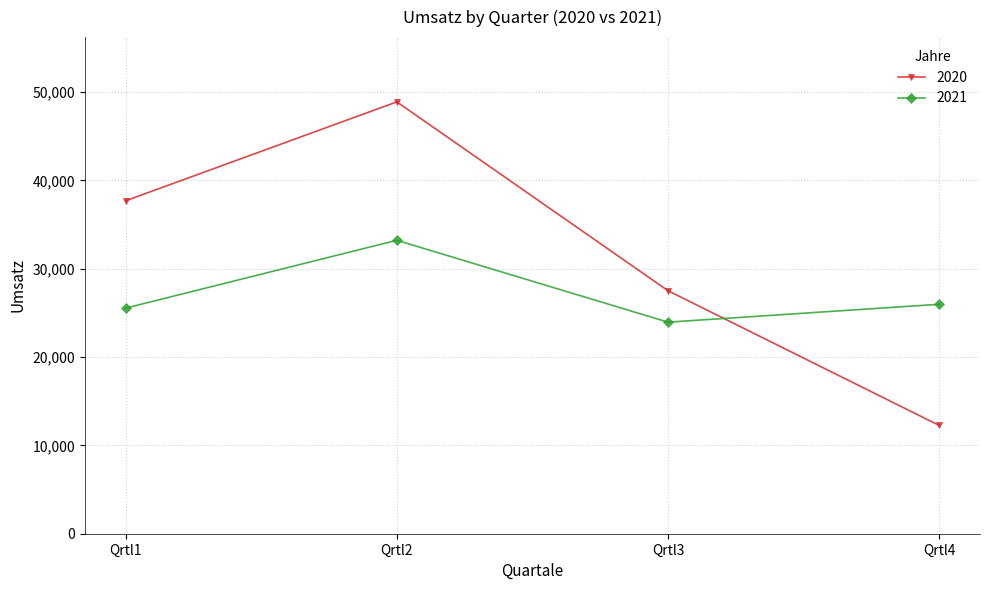

Rank the series by their maximum value, from highest to lowest.

2020, 2021